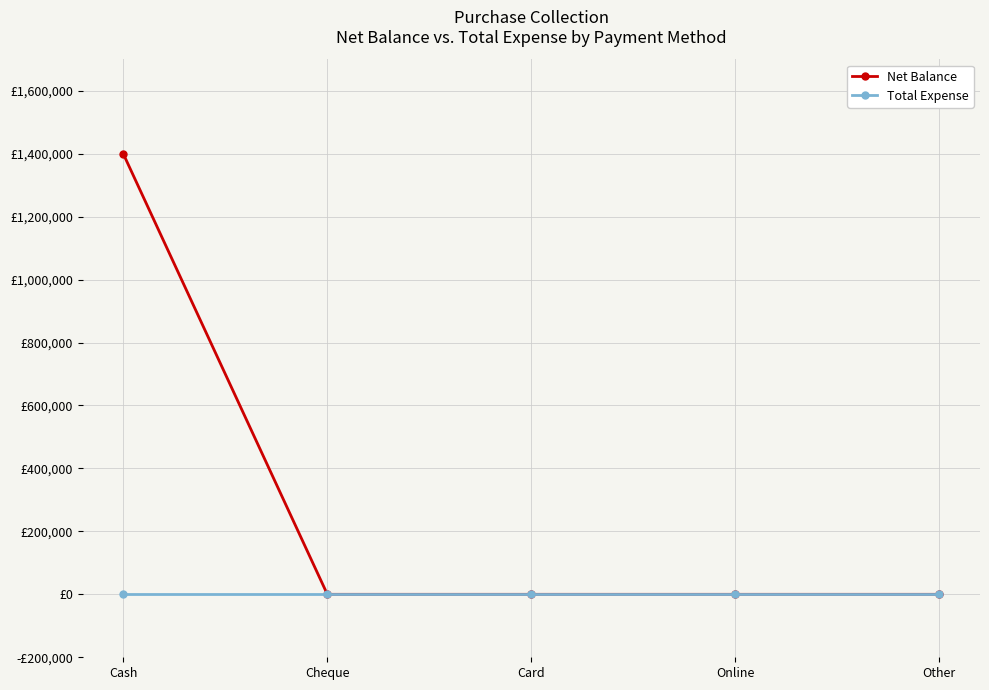

Does the chart have visible grid lines?

Yes